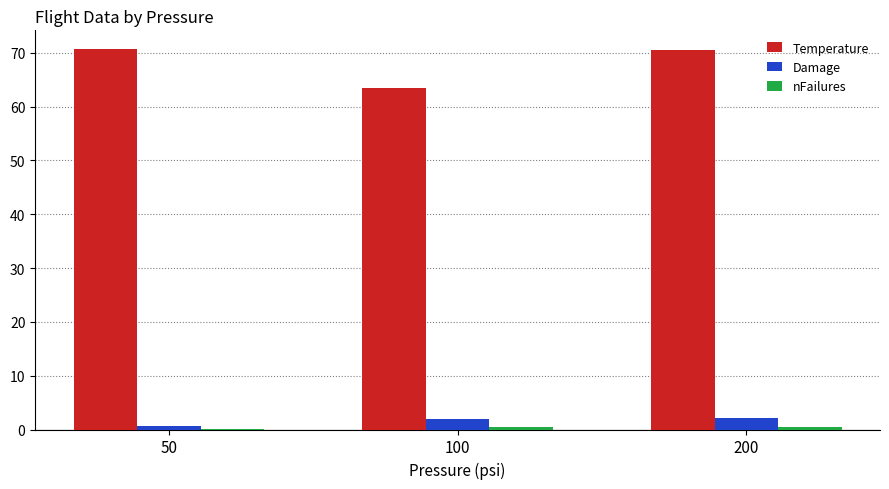

The Temperature series shows 70.6 at 50. True or false?

True